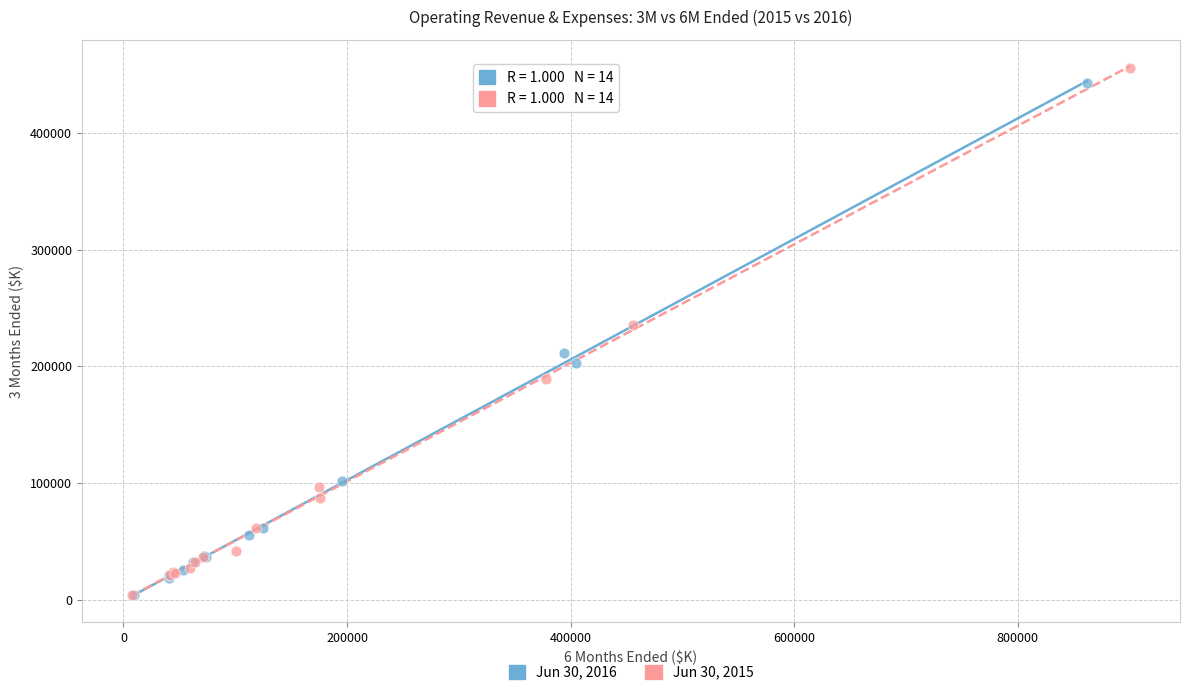

Which series has the widest spread of Y values?

Jun 30, 2015